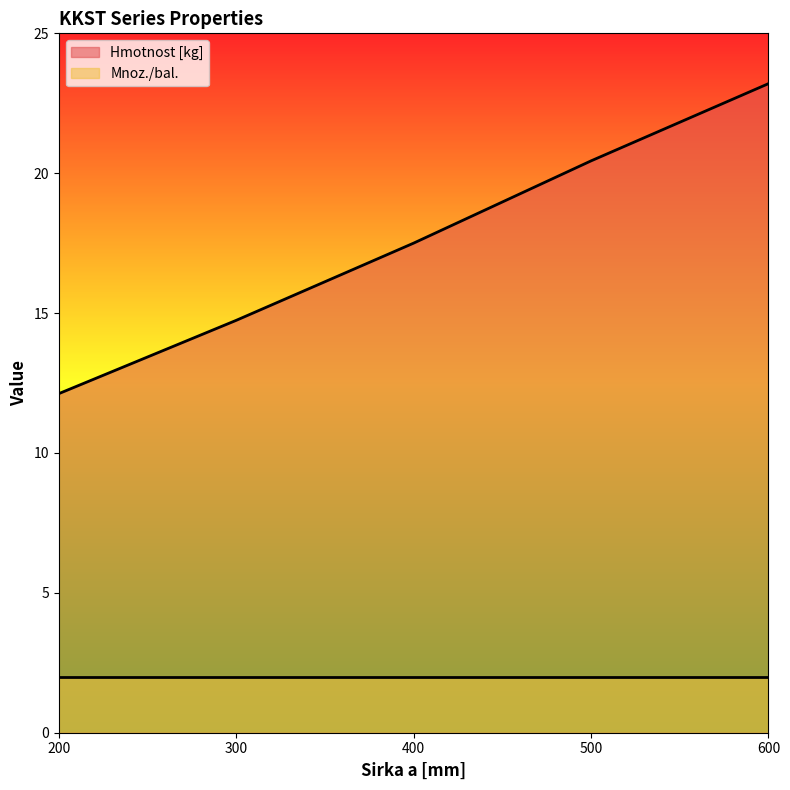

How many lines are shown in the chart?

2